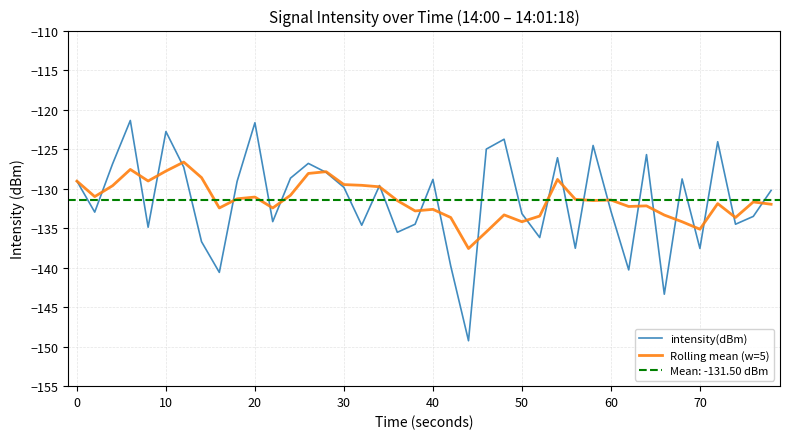

What is the lowest value of the intensity(dBm) series?

-149.3